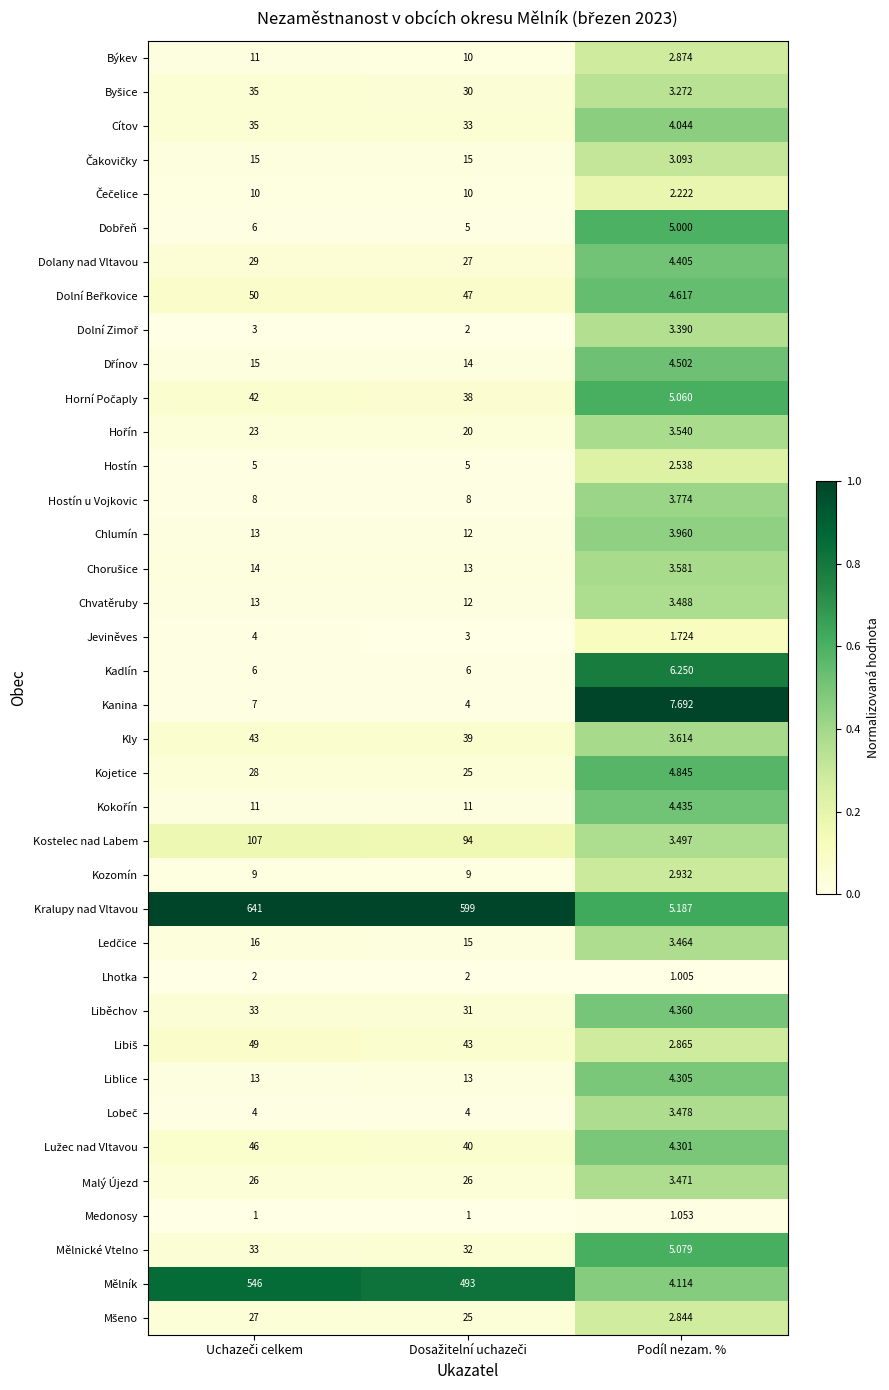

How many data points does each series have?

3